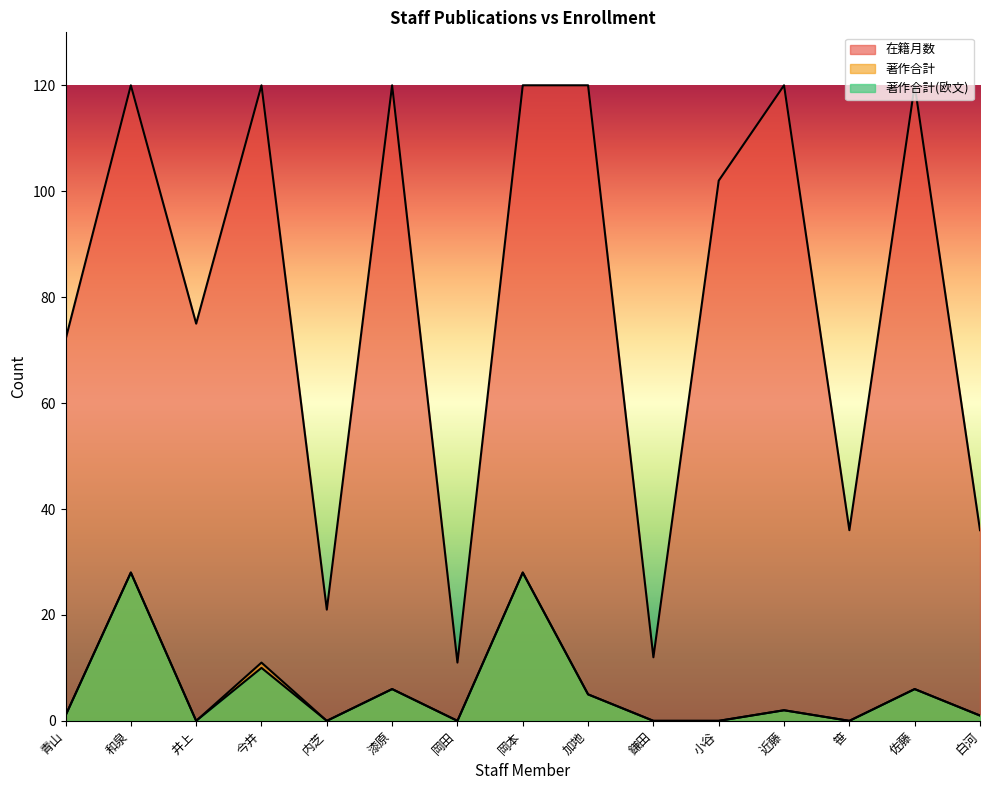

At 佐藤, list the series in order from largest to smallest.

在籍月数, 著作合計, 著作合計(欧文)